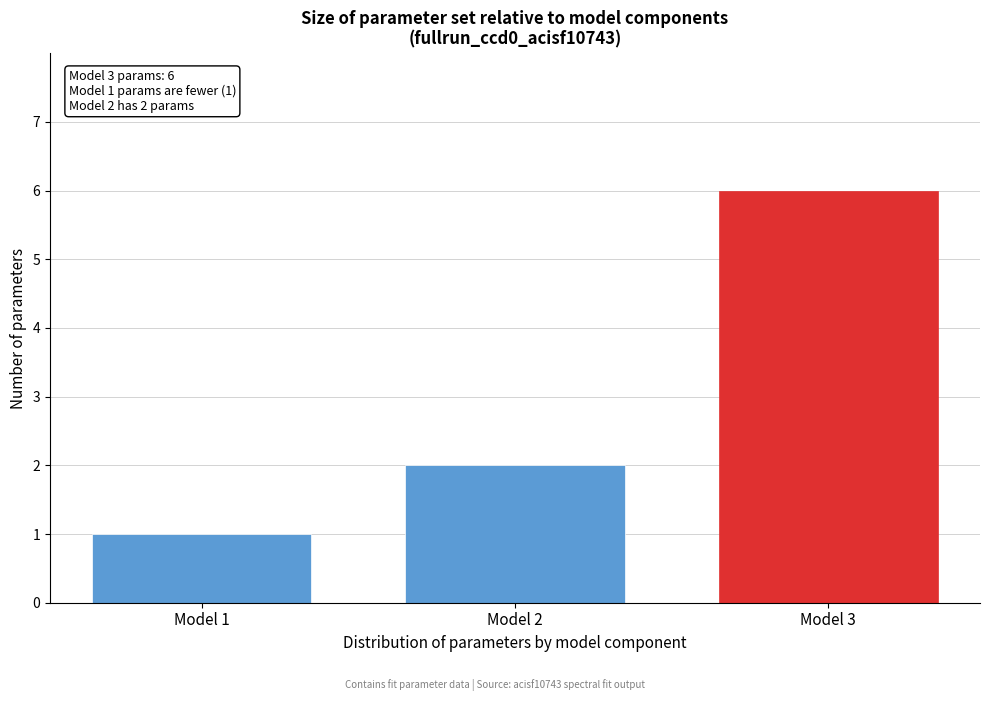

Reading left to right, list all the values displayed in this chart.

1	2	6